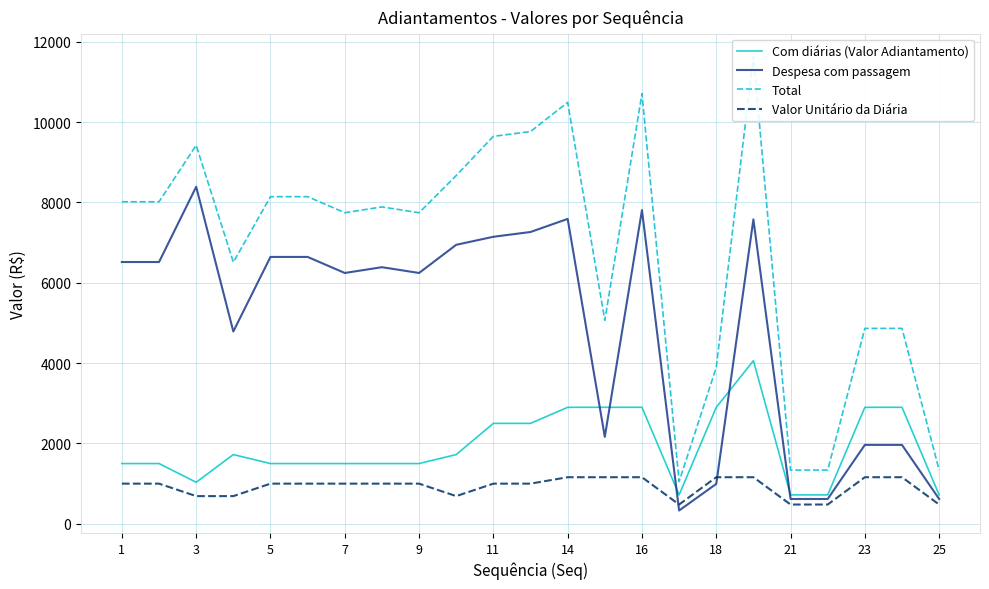

Reading left to right, what are all the values shown in this chart?

Com diárias (Valor Adiantamento): 1500.0	1500.0	1034.2	1723.6	1500.0	1500.0	1500.0	1500.0	1500.0	1723.6	2500.0	2500.0	2900.0	2900.0	2900.0	720.0	2900.0	4060.0	720.0	720.0	2900.0	2900.0	720.0
Despesa com passagem: 6516.7	6516.7	8389.3	4787.9	6643.5	6643.5	6244.1	6388.1	6244.0	6945.5	7145.1	7264.2	7590.4	2165.5	7807.7	331.1	993.2	7577.2	617.9	617.9	1964.5	1964.5	617.9
Total: 8016.7	8016.7	9423.4	6511.4	8143.5	8143.5	7744.1	7888.1	7744.0	8669.1	9645.1	9764.2	10490.4	5065.5	10707.7	1051.1	3893.2	11637.2	1337.9	1337.9	4864.5	4864.5	1337.9
Valor Unitário da Diária: 1000.0	1000.0	689.4	689.4	1000.0	1000.0	1000.0	1000.0	1000.0	689.4	1000.0	1000.0	1160.0	1160.0	1160.0	480.0	1160.0	1160.0	480.0	480.0	1160.0	1160.0	480.0